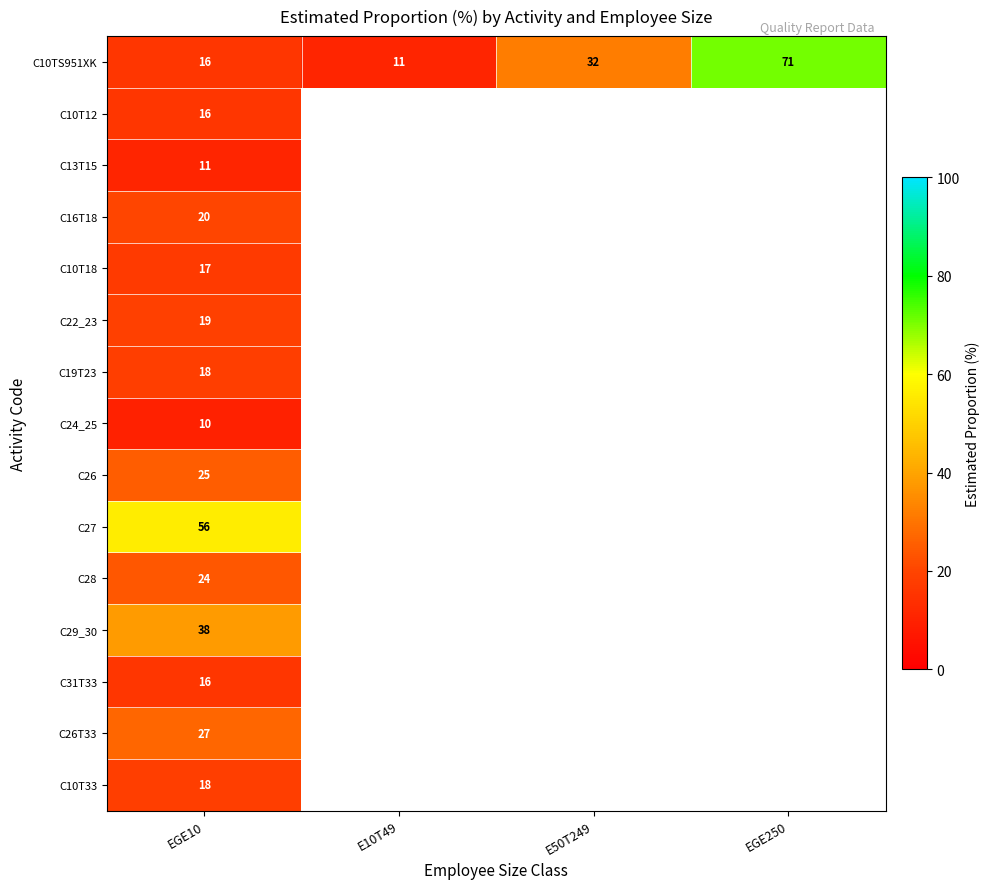

What is the difference between the highest and lowest values at EGE10?

46